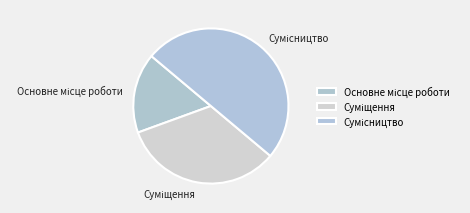

How many slices are in this pie chart?

3